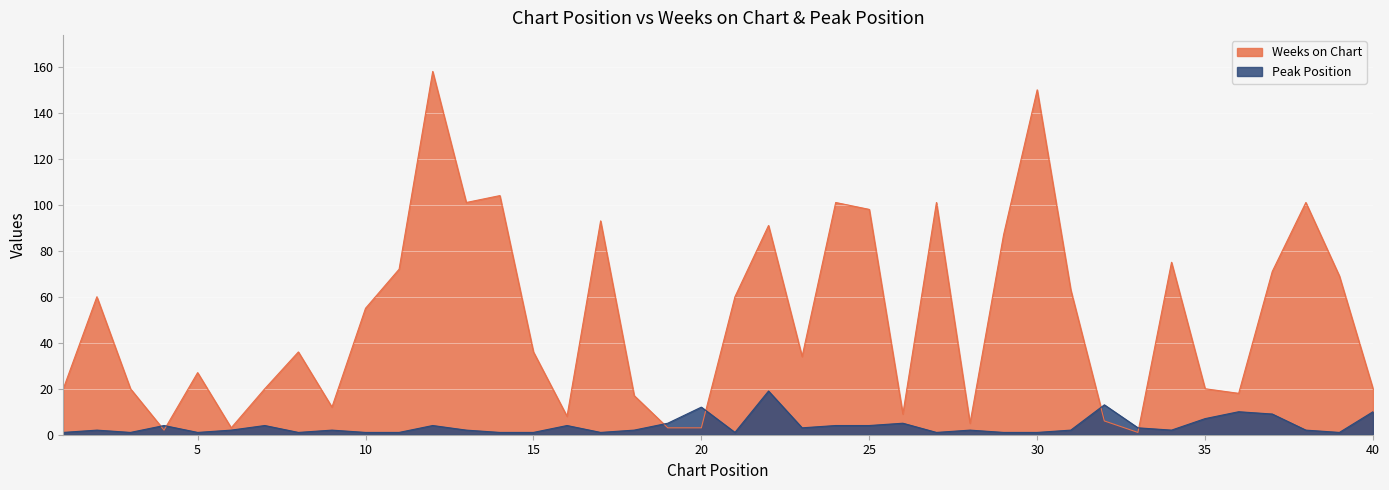

How many data points in Weeks on Chart are less than 36?

19